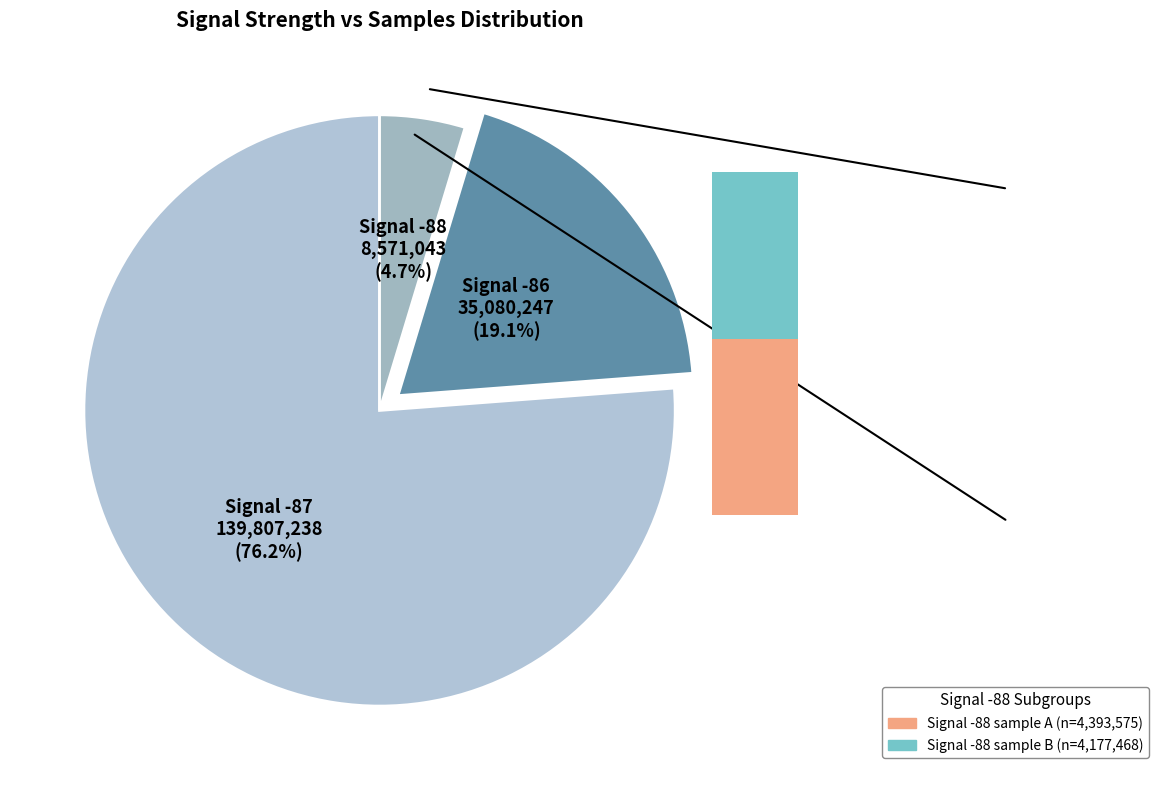

Which category has the biggest portion of the pie?

-87